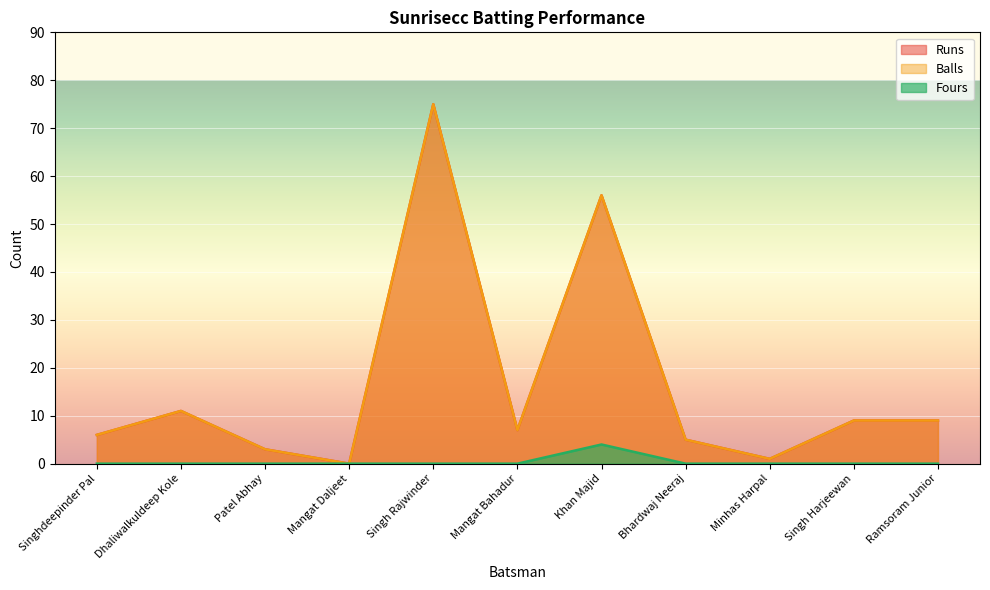

In Runs, how many points are lower than both neighbors (excluding endpoints)?

3